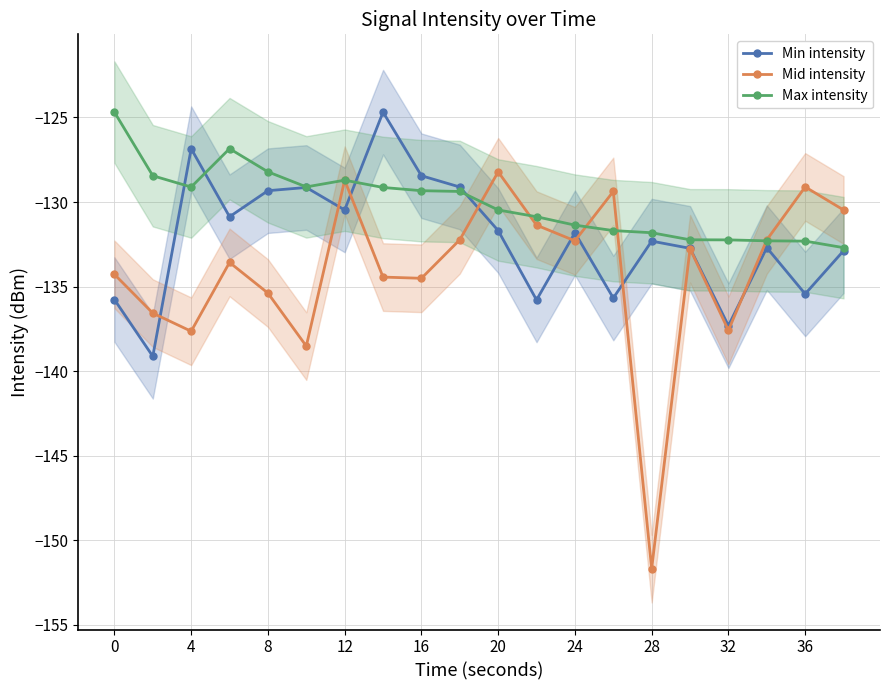

Is this an area chart (filled region under the line)?

No